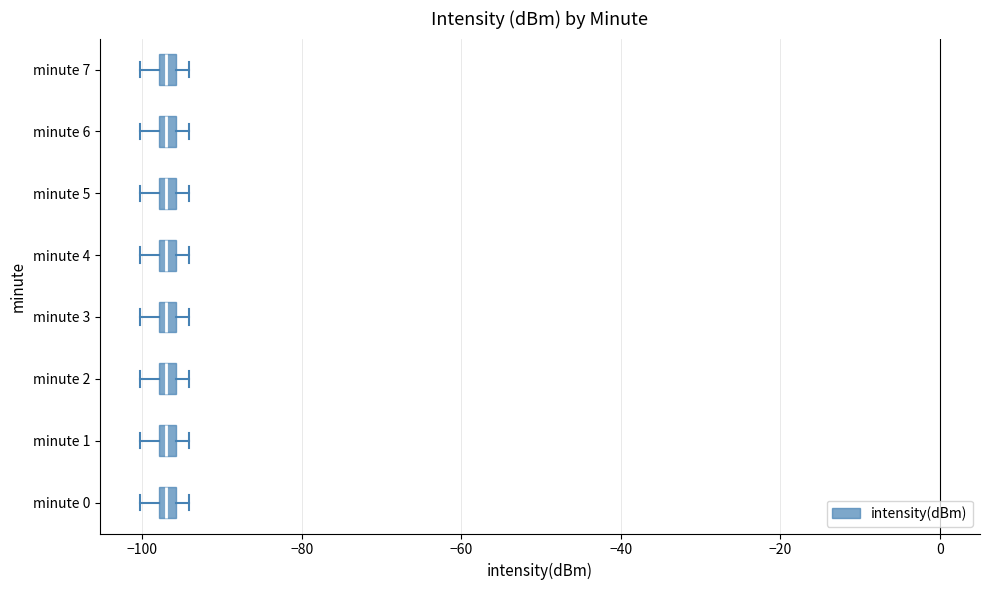

Where is the left edge of the box for minute 3 on the x-axis? The values are not printed on the chart, so give them approximately, as read against the axis.

-98